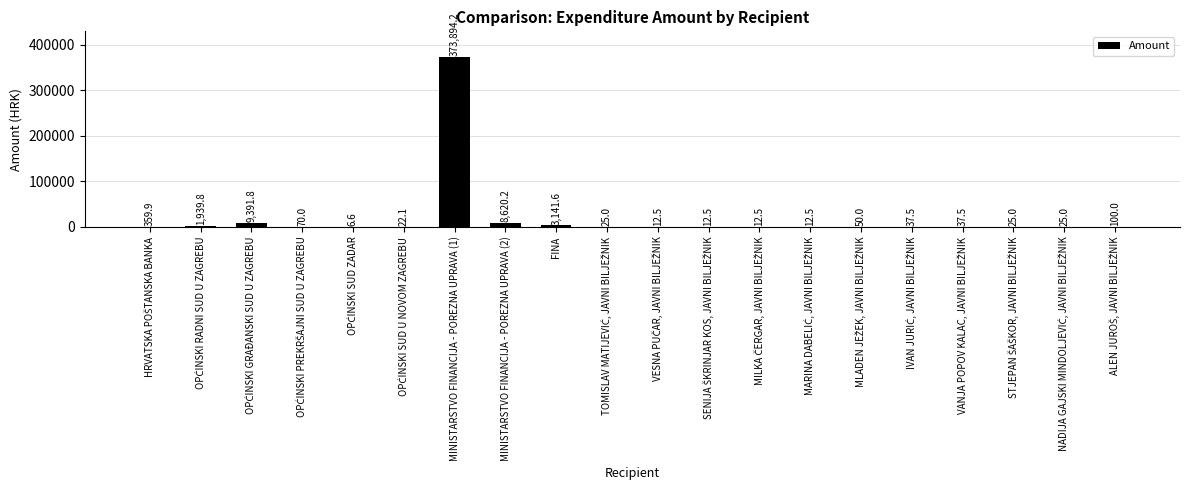

How many data points does each series have?

20